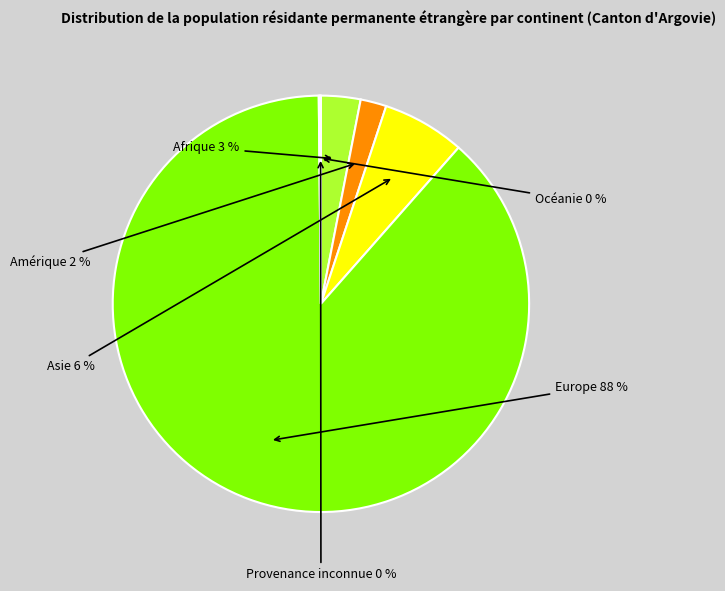

Is there any slice that represents more than half of the pie?

Yes